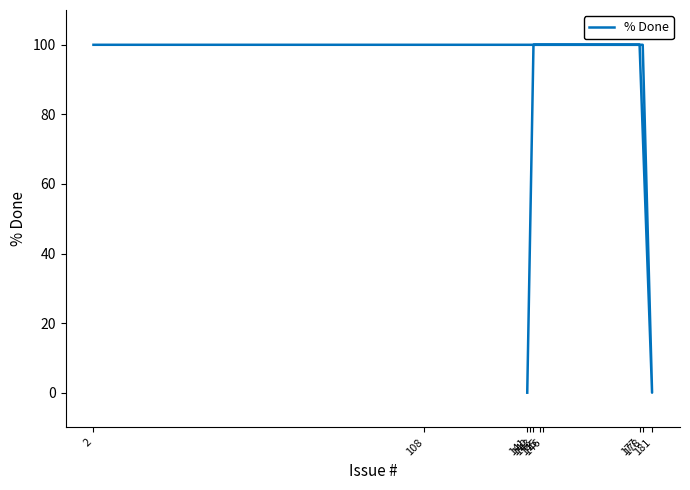

True or false: the data shows 100 at 178.

True